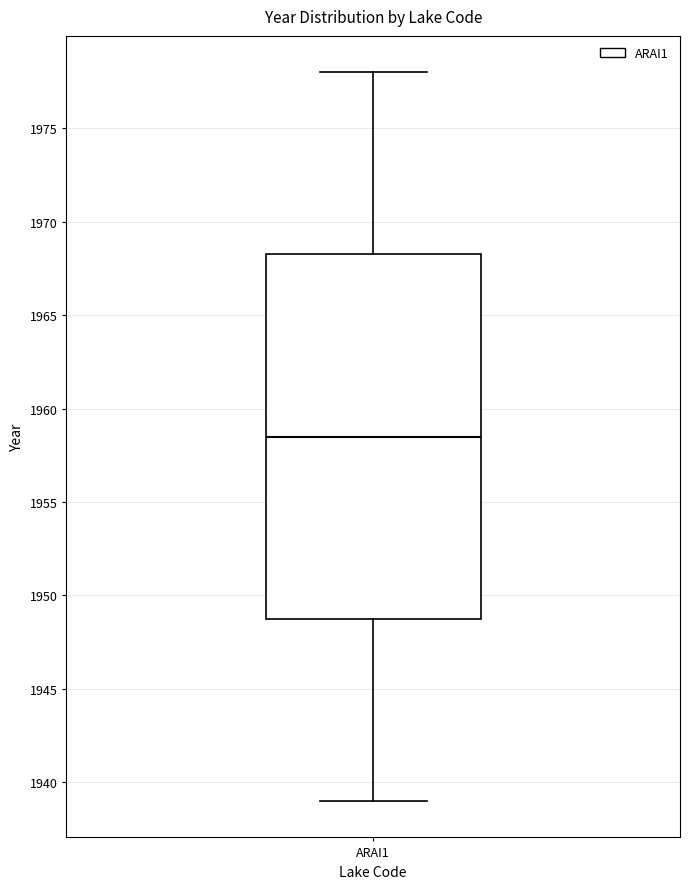

Transcribe this box plot: give where the median line is, the range the box spans, and where the two whiskers end, as read against the y-axis. The values are not printed on the chart, so give them approximately, as read against the axis.

median 1958.5, box 1949.0 to 1968.5, whiskers 1939.0 to 1978.0